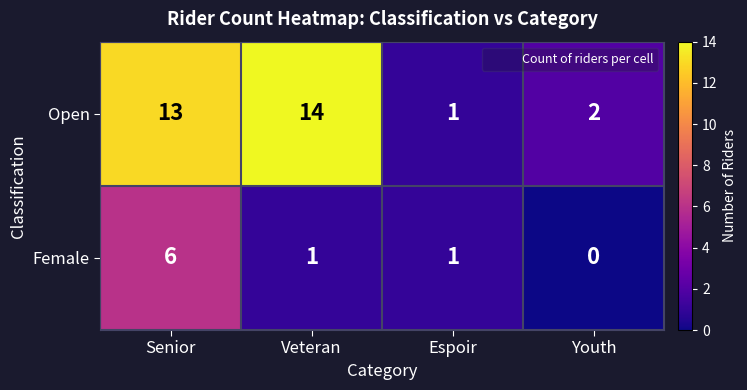

What is the maximum value shown in the chart?

14